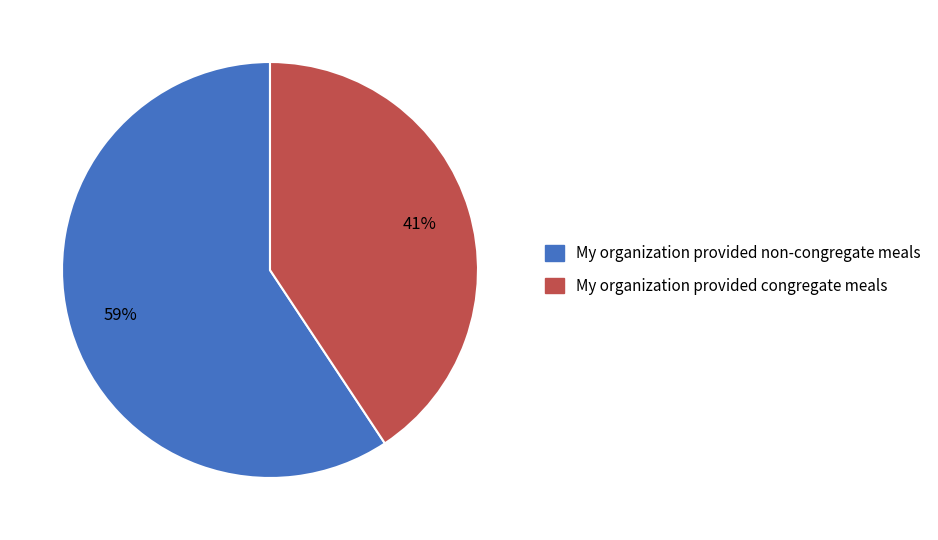

Rank the categories by value from lowest to highest.

My organization provided congregate meals, My organization provided non-congregate meals